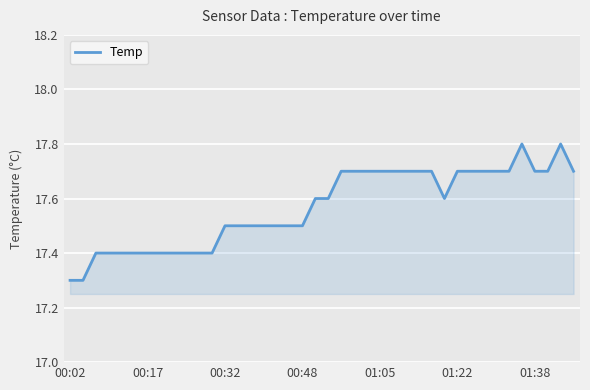

What is the difference between the maximum and minimum values?

0.5